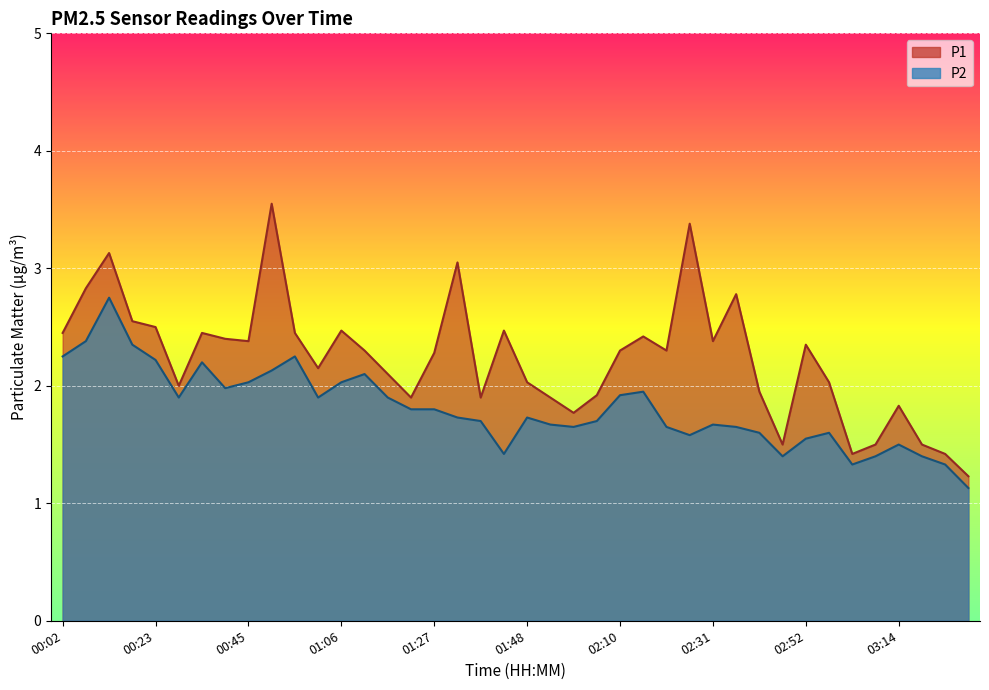

How many values in the P1 series exceed 2?

26